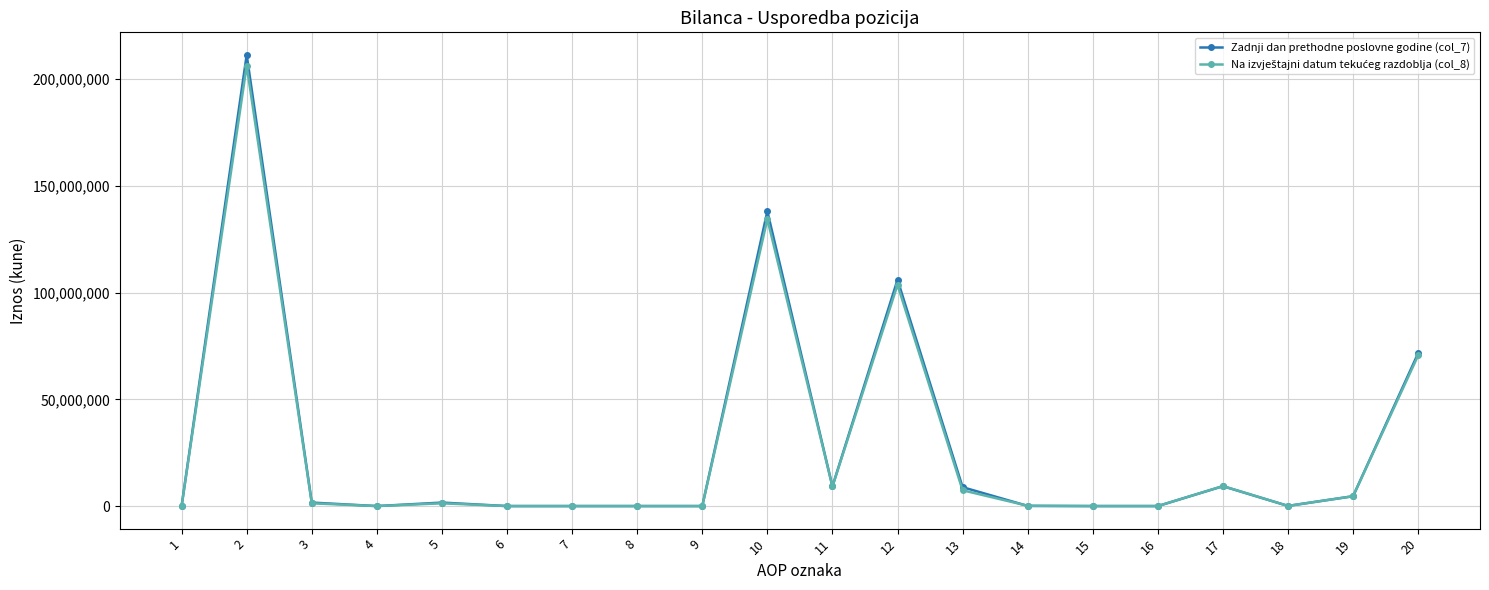

Where is Zadnji dan prethodne poslovne godine (col_7) nearest to the value 105671380?

12